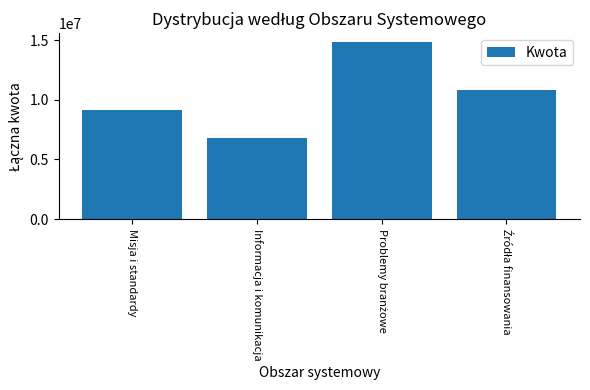

Which label corresponds to the smallest value in the chart?

Informacja i komunikacja